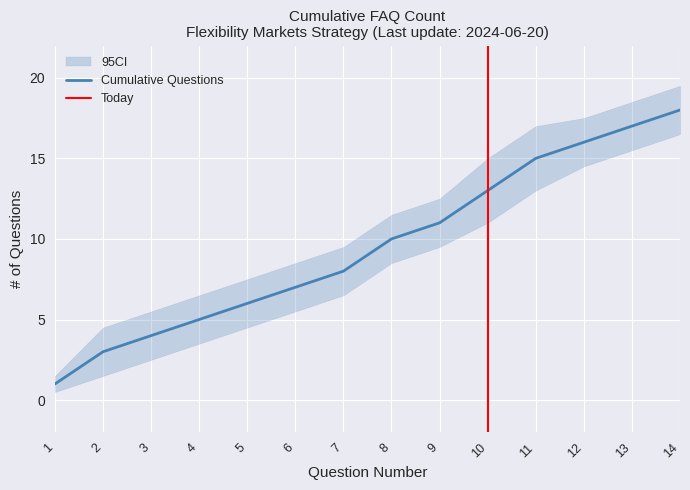

Which category has the highest value in the Cumulative Questions series?

14